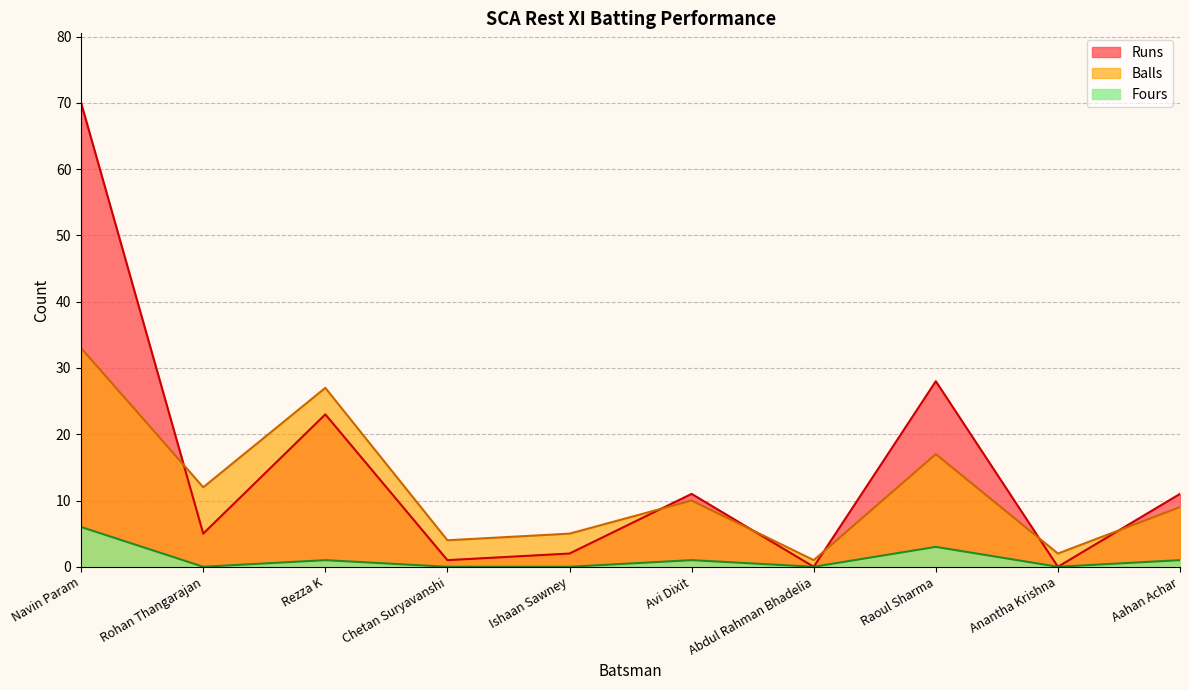

The value of Runs at Abdul Rahman Bhadelia is 0. True or false?

True